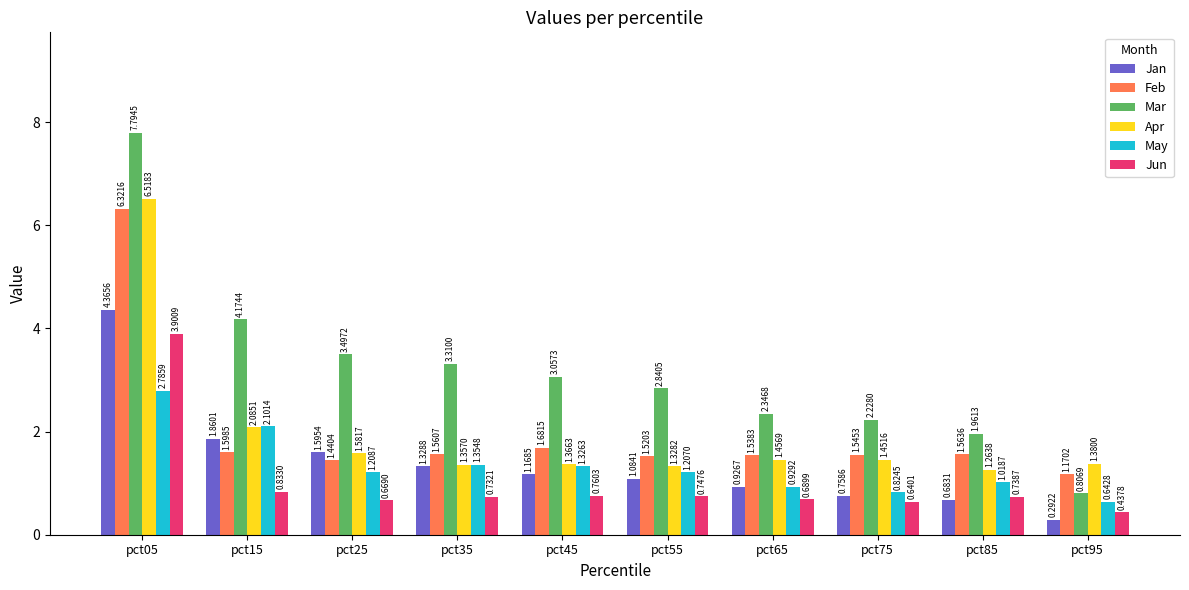

Between pct35 and pct85, which series saw the biggest shift?

Mar